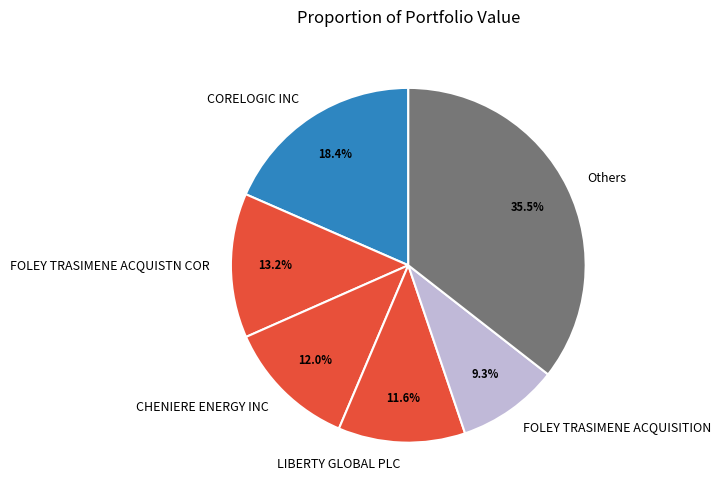

Which slice is the largest?

Others